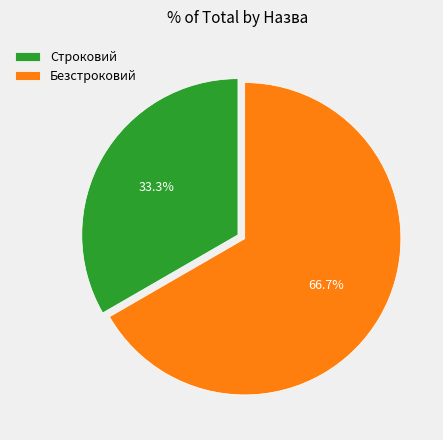

How many slices are in this pie chart?

2